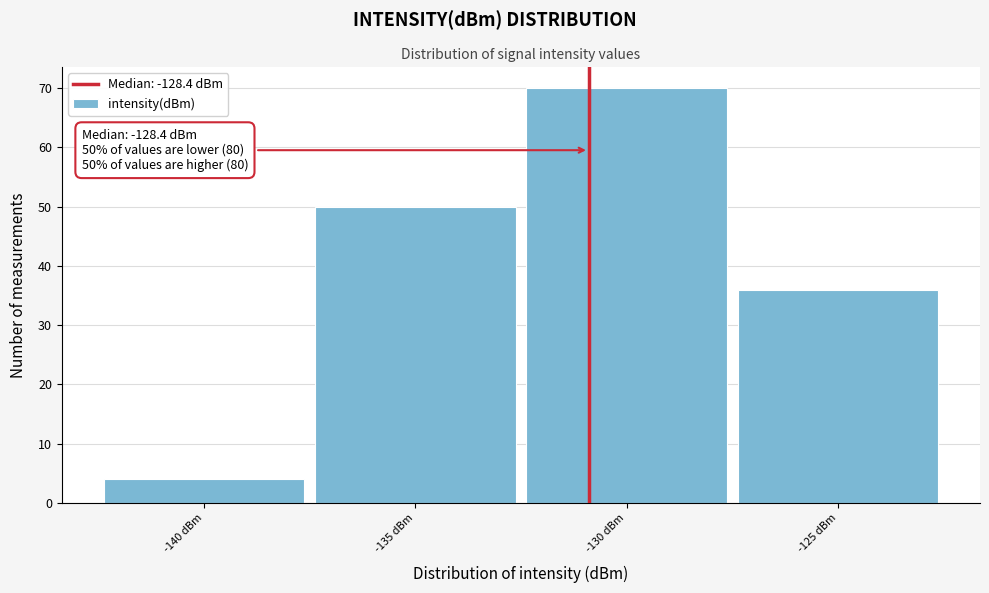

Reading left to right, transcribe all the data shown in this chart.

4	50	70	36